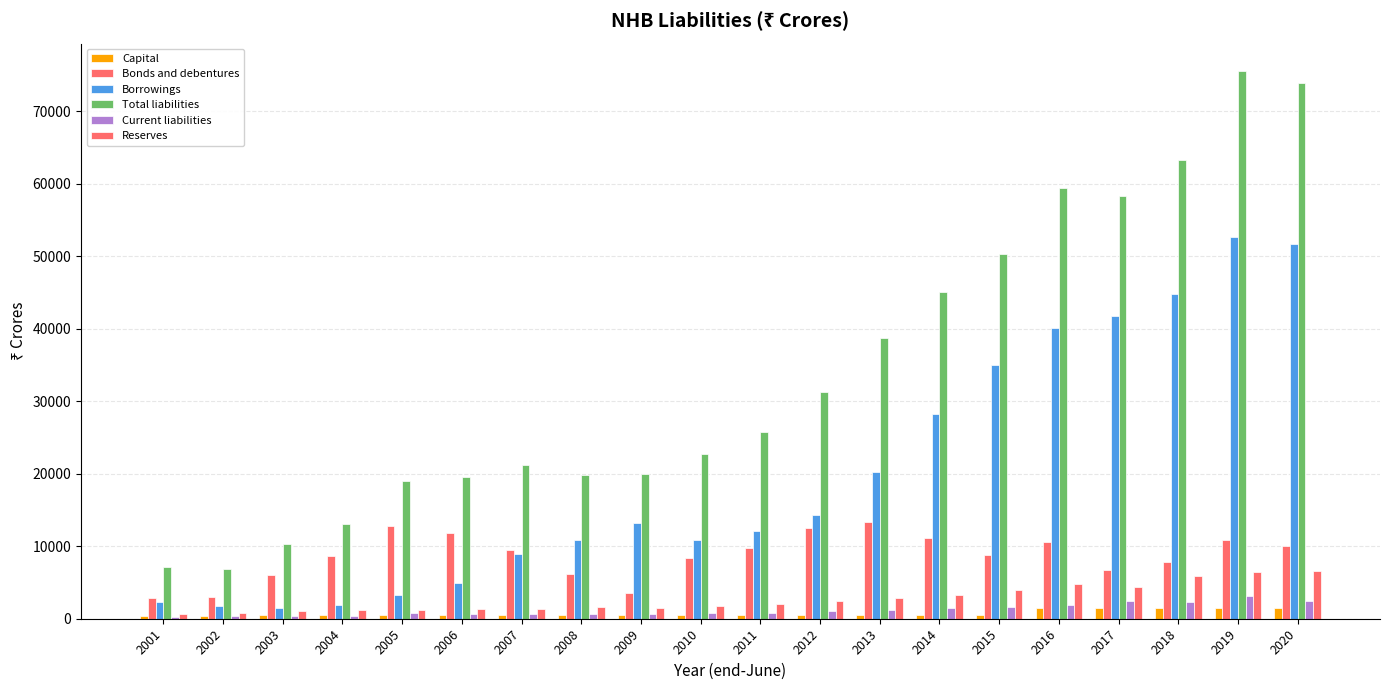

How many categories are shown in the chart?

20